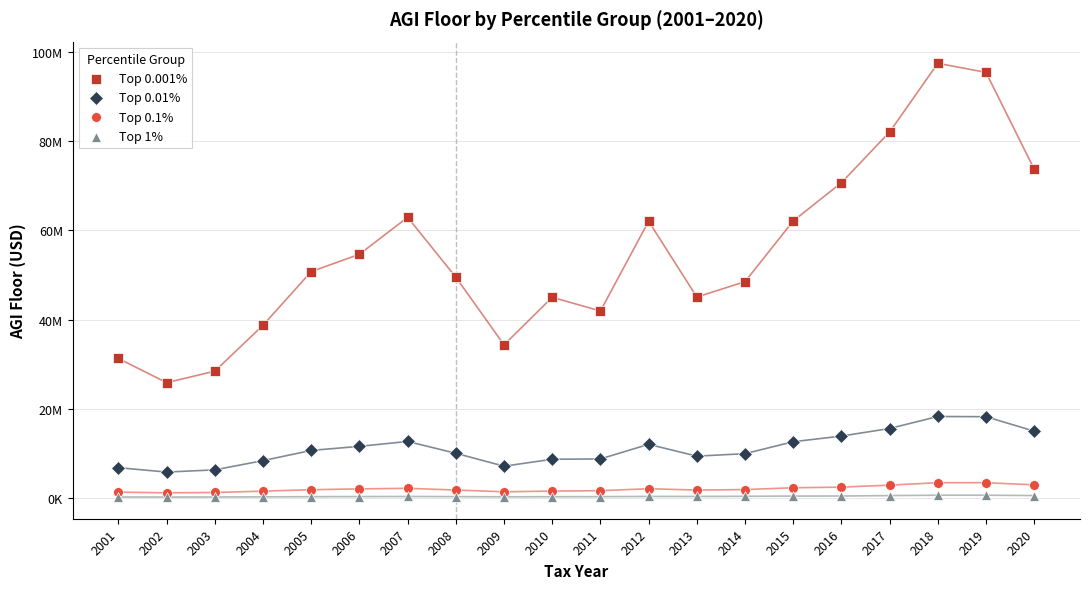

Which series reaches the minimum Y coordinate?

Top 1%